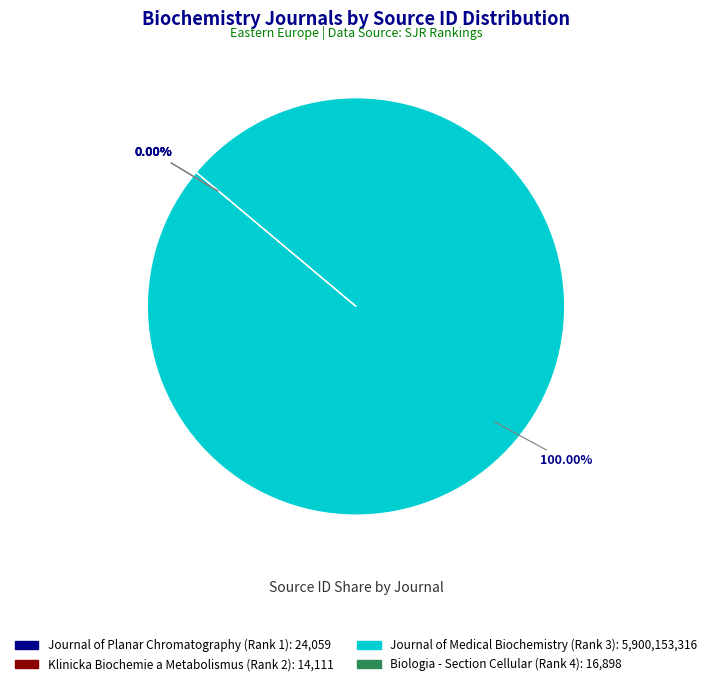

Between Klinicka Biochemie a Metabolismus (Rank 2) and Journal of Medical Biochemistry (Rank 3), which is larger?

Journal of Medical Biochemistry (Rank 3)